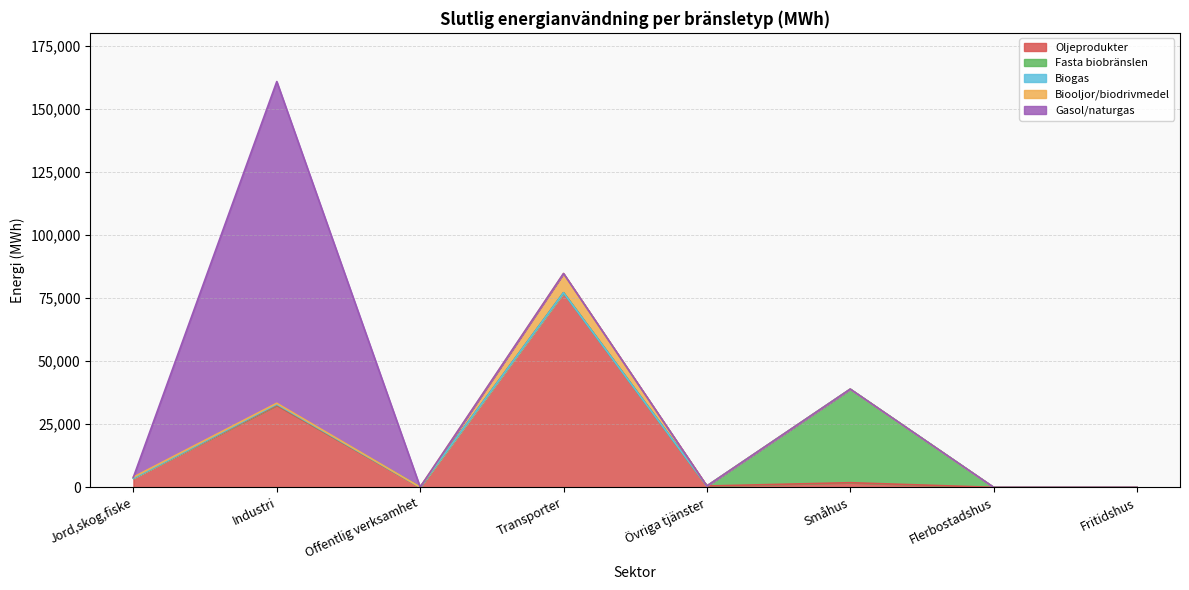

What is the total value across all series at Transporter?

84698.0